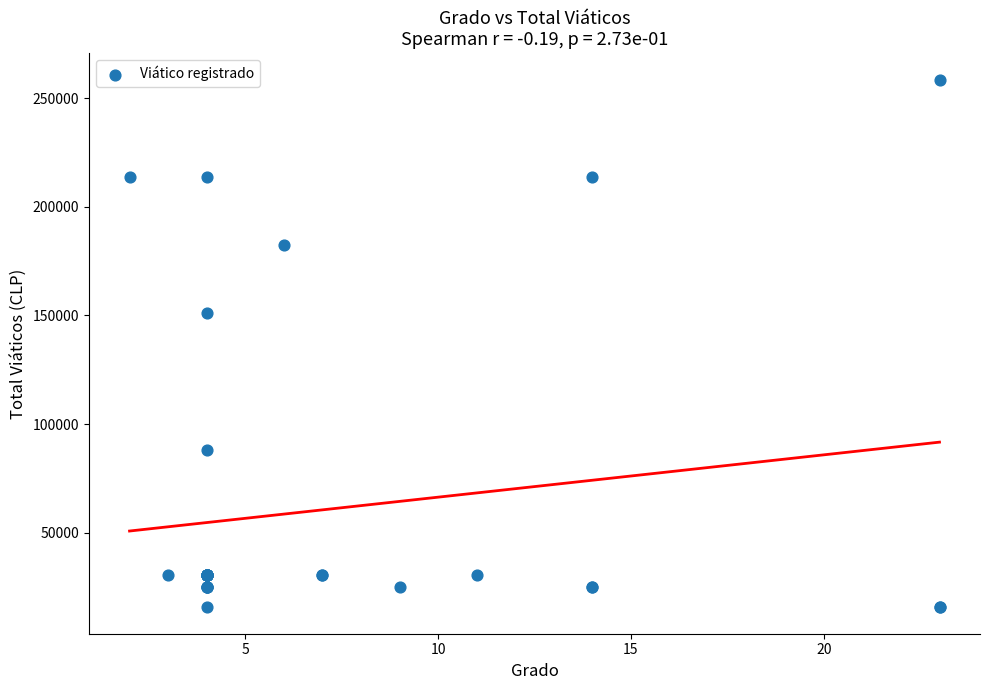

What Y value in the scatter plot is closest to 137119?

150909.6